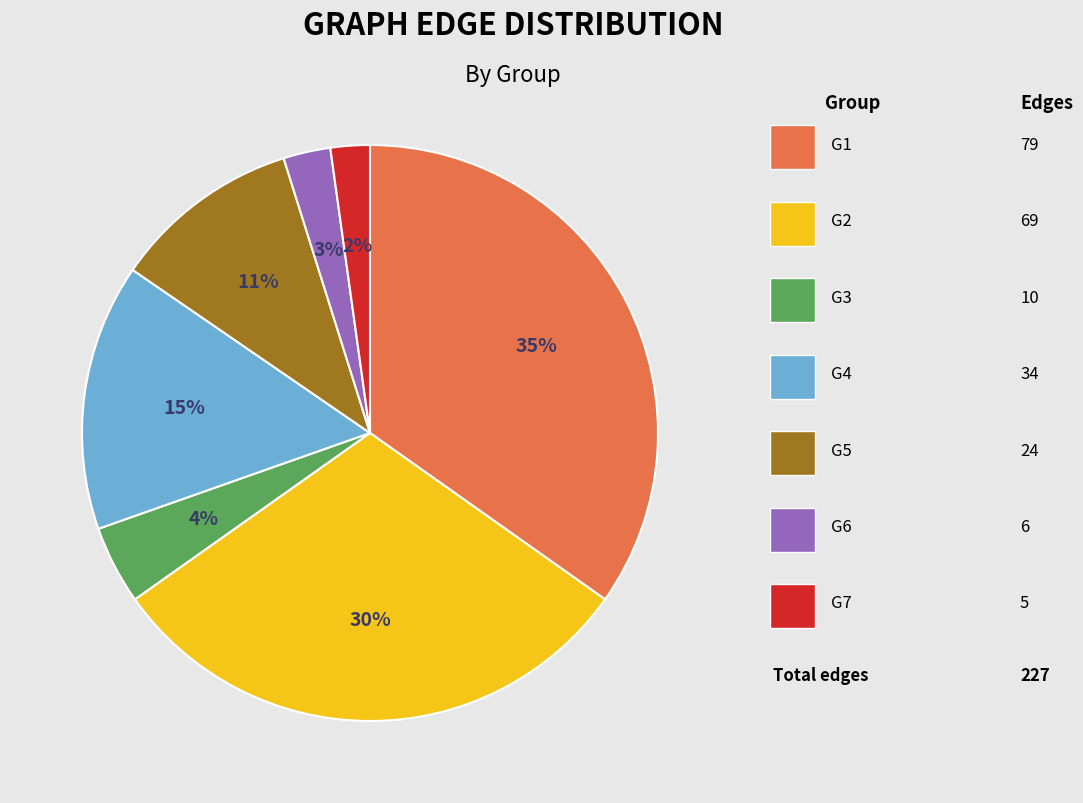

Is there any slice that represents more than half of the pie?

No